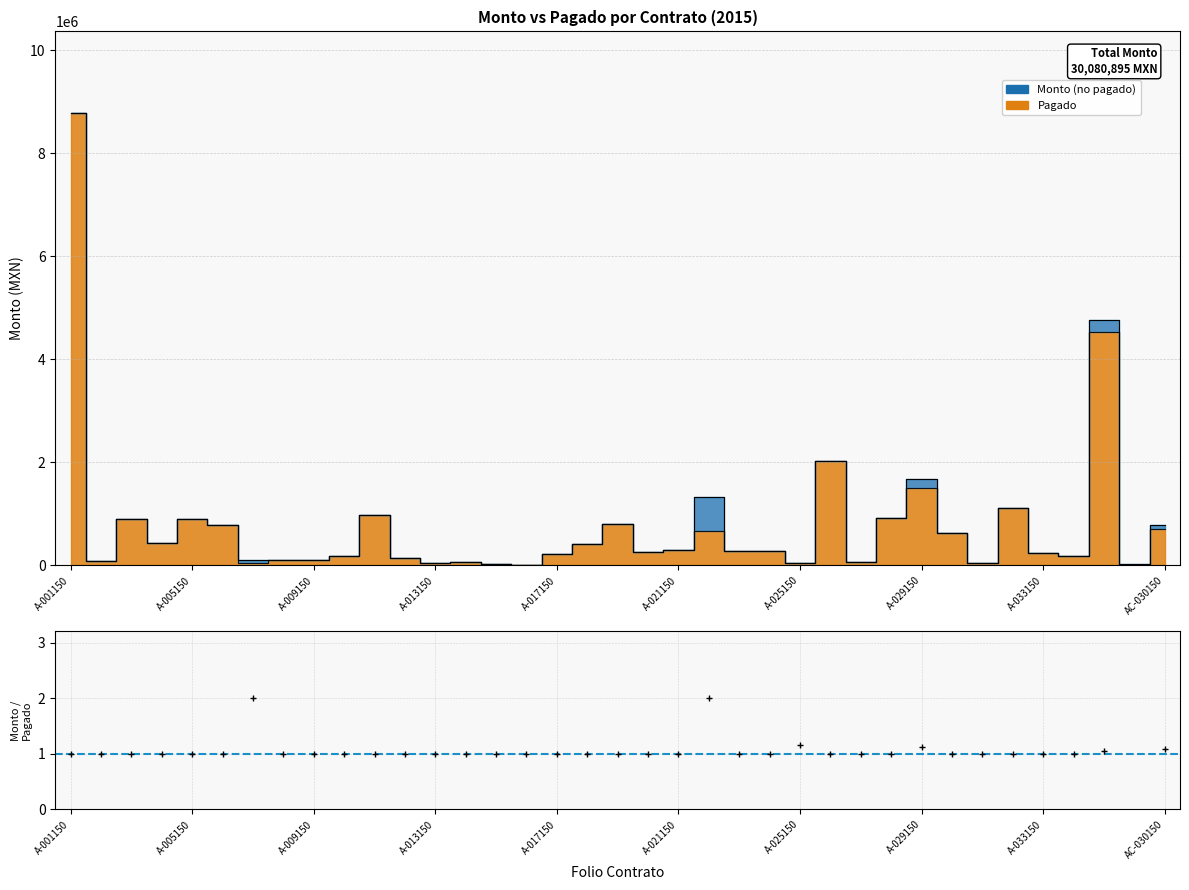

What is the value of the Monto point at the 3rd from the left?

903129.6